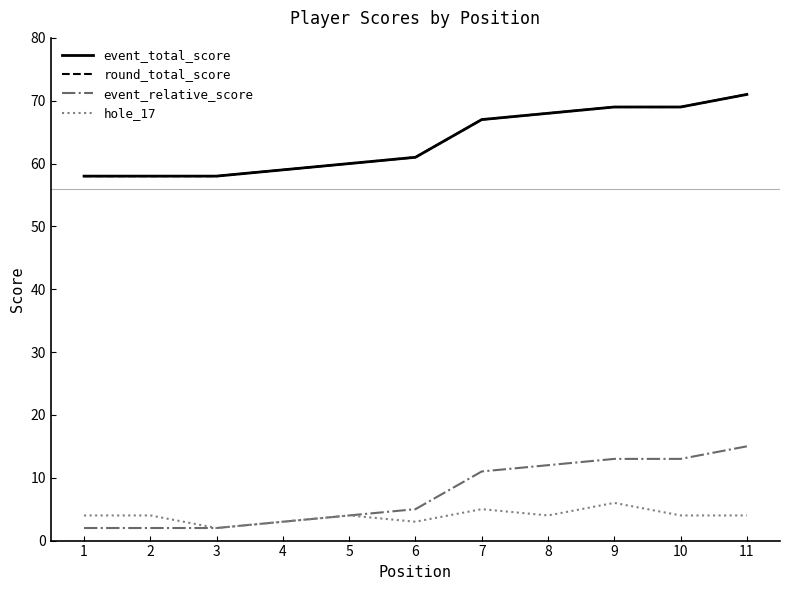

At which category is the sum across all series the highest?

11